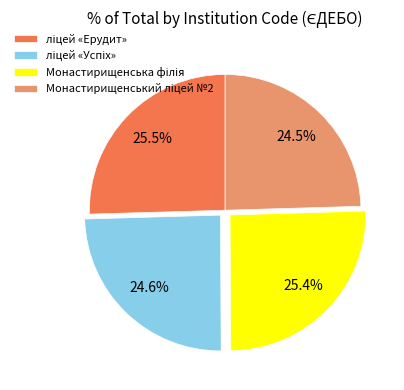

Is there any slice that represents more than half of the pie?

No